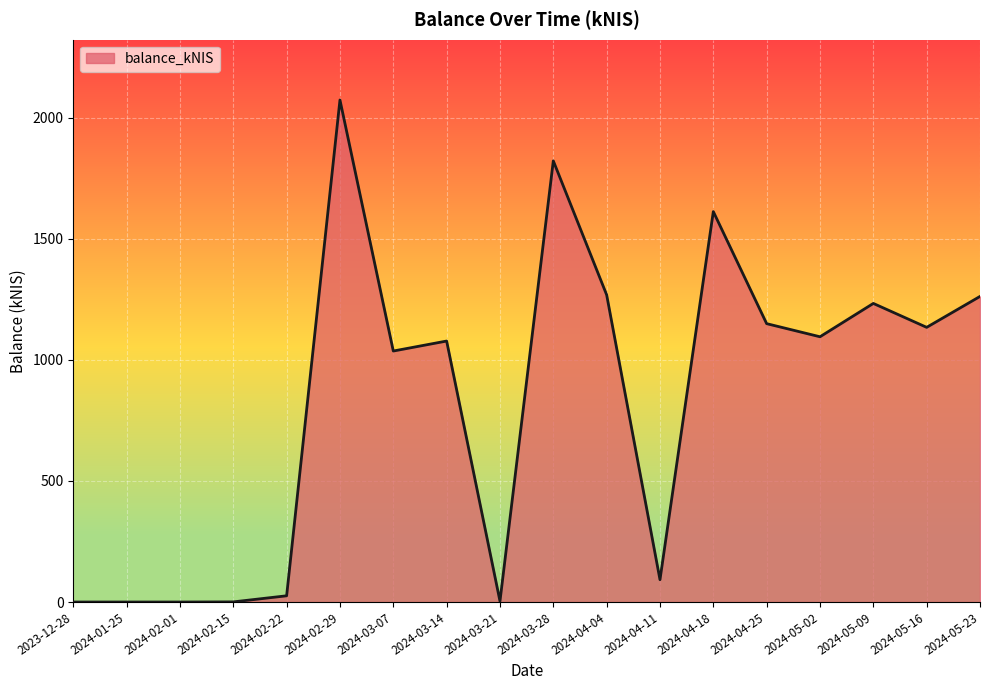

Which label corresponds to the largest value in the chart?

2024-02-29